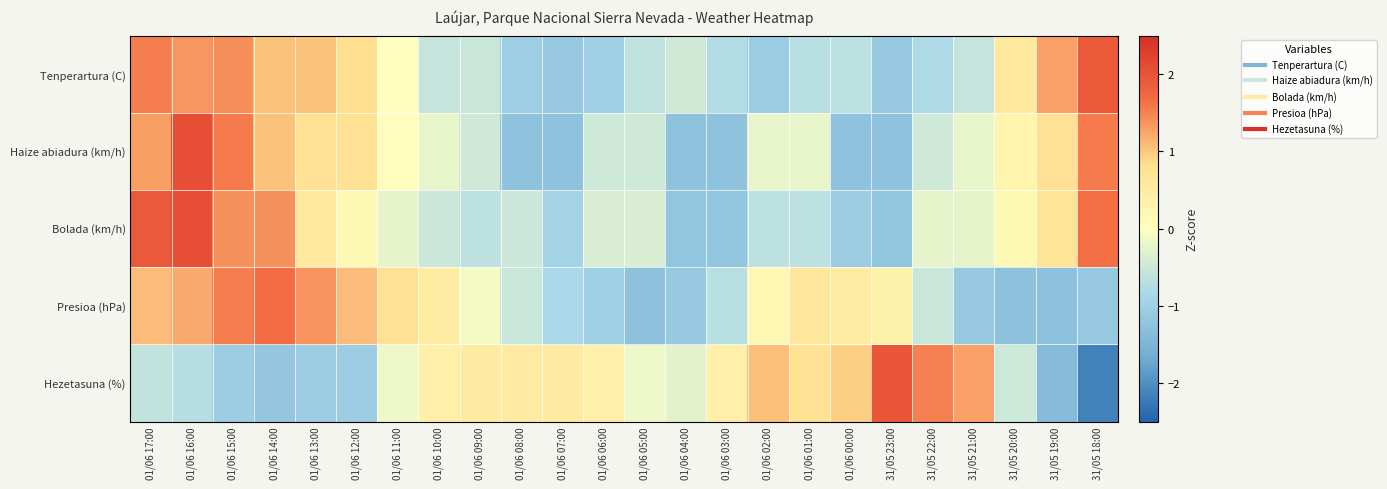

Reading left to right, list all the values displayed in this chart.

Tenperartura (C): 01/06 17:00=1.5	01/06 16:00=1.4	01/06 15:00=1.4	01/06 14:00=1.1	01/06 13:00=1.0	01/06 12:00=0.8	01/06 11:00=0.0	01/06 10:00=-0.6	01/06 09:00=-0.5	01/06 08:00=-1.0	01/06 07:00=-1.1	01/06 06:00=-1.0	01/06 05:00=-0.6	01/06 04:00=-0.5	01/06 03:00=-0.8	01/06 02:00=-1.1	01/06 01:00=-0.7	01/06 00:00=-0.7	31/05 23:00=-1.1	31/05 22:00=-0.8	31/05 21:00=-0.6	31/05 20:00=0.6	31/05 19:00=1.3	31/05 18:00=1.9
Haize abiadura (km/h): 01/06 17:00=1.3	01/06 16:00=2.1	01/06 15:00=1.6	01/06 14:00=1.0	01/06 13:00=0.8	01/06 12:00=0.8	01/06 11:00=0.0	01/06 10:00=-0.2	01/06 09:00=-0.5	01/06 08:00=-1.2	01/06 07:00=-1.2	01/06 06:00=-0.5	01/06 05:00=-0.5	01/06 04:00=-1.2	01/06 03:00=-1.2	01/06 02:00=-0.2	01/06 01:00=-0.2	01/06 00:00=-1.2	31/05 23:00=-1.2	31/05 22:00=-0.5	31/05 21:00=-0.2	31/05 20:00=0.3	31/05 19:00=0.8	31/05 18:00=1.6
Bolada (km/h): 01/06 17:00=1.9	01/06 16:00=2.1	01/06 15:00=1.4	01/06 14:00=1.4	01/06 13:00=0.6	01/06 12:00=0.2	01/06 11:00=-0.2	01/06 10:00=-0.5	01/06 09:00=-0.7	01/06 08:00=-0.5	01/06 07:00=-0.9	01/06 06:00=-0.4	01/06 05:00=-0.4	01/06 04:00=-1.2	01/06 03:00=-1.2	01/06 02:00=-0.7	01/06 01:00=-0.7	01/06 00:00=-1.1	31/05 23:00=-1.2	31/05 22:00=-0.2	31/05 21:00=-0.2	31/05 20:00=0.2	31/05 19:00=0.7	31/05 18:00=1.7
Presioa (hPa): 01/06 17:00=1.1	01/06 16:00=1.2	01/06 15:00=1.5	01/06 14:00=1.7	01/06 13:00=1.4	01/06 12:00=1.1	01/06 11:00=0.8	01/06 10:00=0.5	01/06 09:00=-0.1	01/06 08:00=-0.5	01/06 07:00=-0.8	01/06 06:00=-1.0	01/06 05:00=-1.3	01/06 04:00=-1.1	01/06 03:00=-0.7	01/06 02:00=0.2	01/06 01:00=0.6	01/06 00:00=0.5	31/05 23:00=0.3	31/05 22:00=-0.5	31/05 21:00=-1.1	31/05 20:00=-1.3	31/05 19:00=-1.3	31/05 18:00=-1.1
Hezetasuna (%): 01/06 17:00=-0.6	01/06 16:00=-0.7	01/06 15:00=-1.0	01/06 14:00=-1.2	01/06 13:00=-1.0	01/06 12:00=-1.0	01/06 11:00=-0.2	01/06 10:00=0.4	01/06 09:00=0.5	01/06 08:00=0.5	01/06 07:00=0.5	01/06 06:00=0.4	01/06 05:00=-0.2	01/06 04:00=-0.3	01/06 03:00=0.4	01/06 02:00=1.1	01/06 01:00=0.7	01/06 00:00=1.0	31/05 23:00=2.0	31/05 22:00=1.5	31/05 21:00=1.3	31/05 20:00=-0.5	31/05 19:00=-1.4	31/05 18:00=-2.2